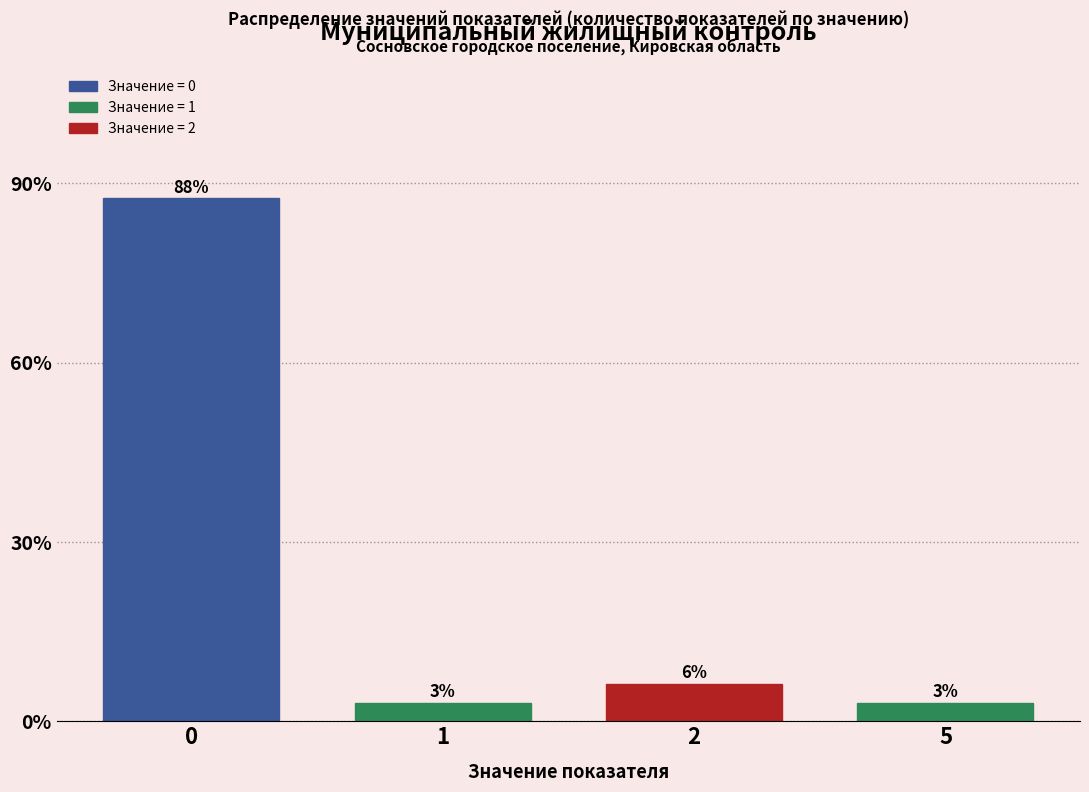

How many bars are there in total?

4